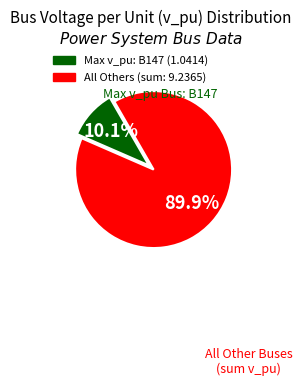

How many slices are in this pie chart?

2